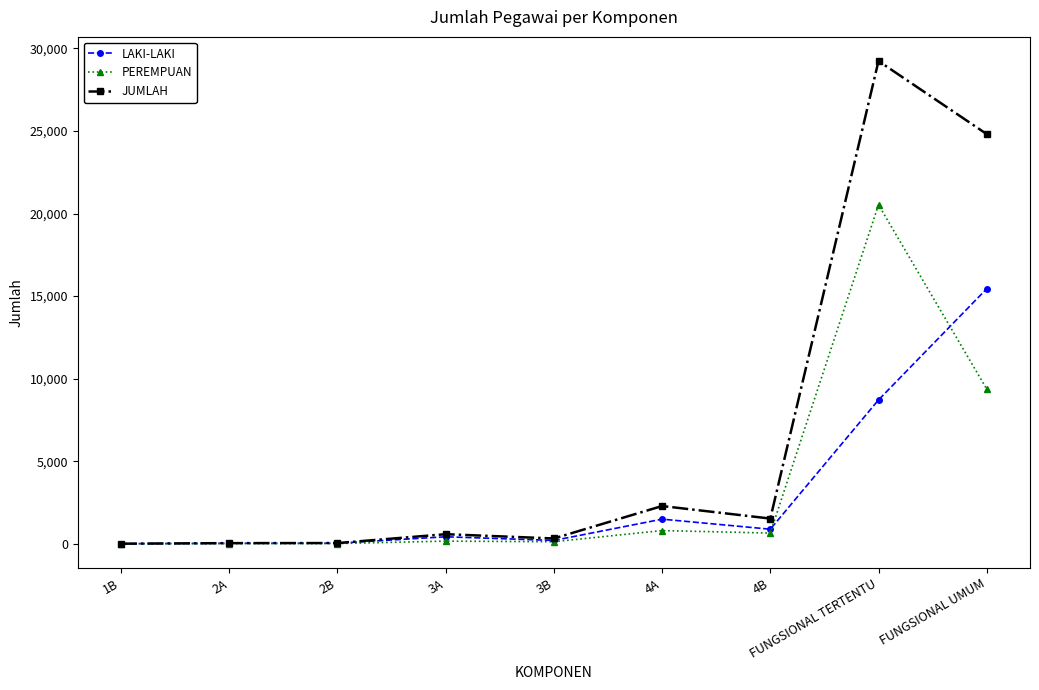

At which category is the sum across all series the highest?

FUNGSIONAL TERTENTU